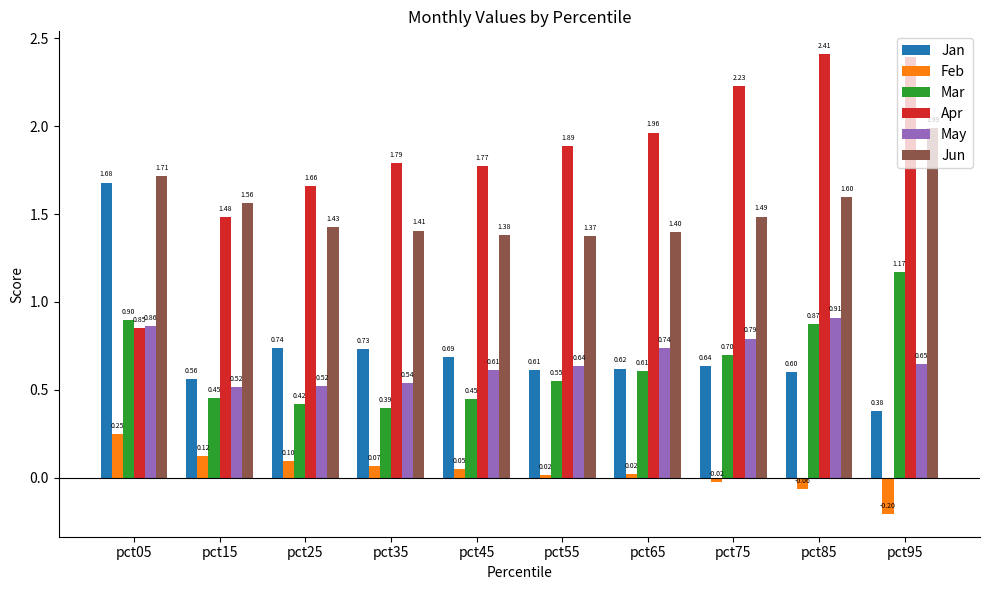

Are the bars horizontal?

No